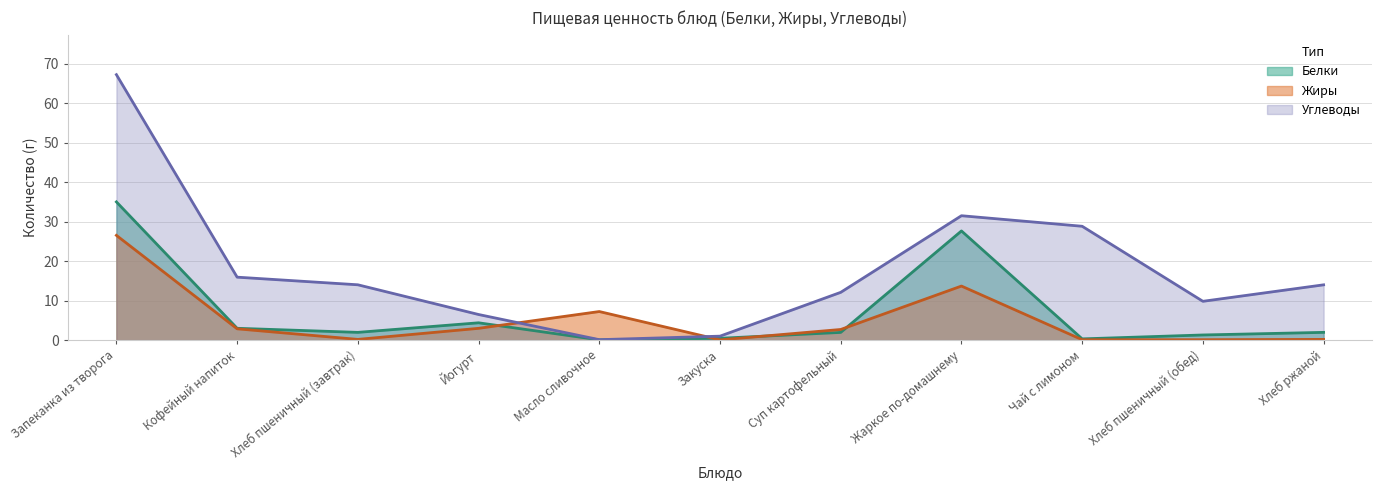

What is the total value across all series at Закуска?

1.6